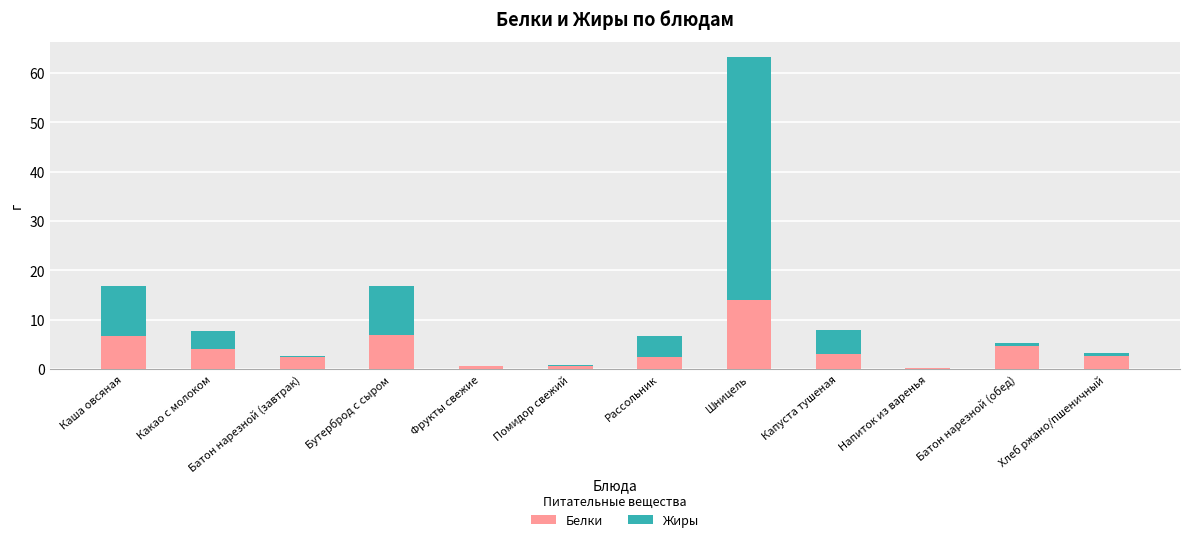

What value does the Белки series have at Бутерброд с сыром?

7.0